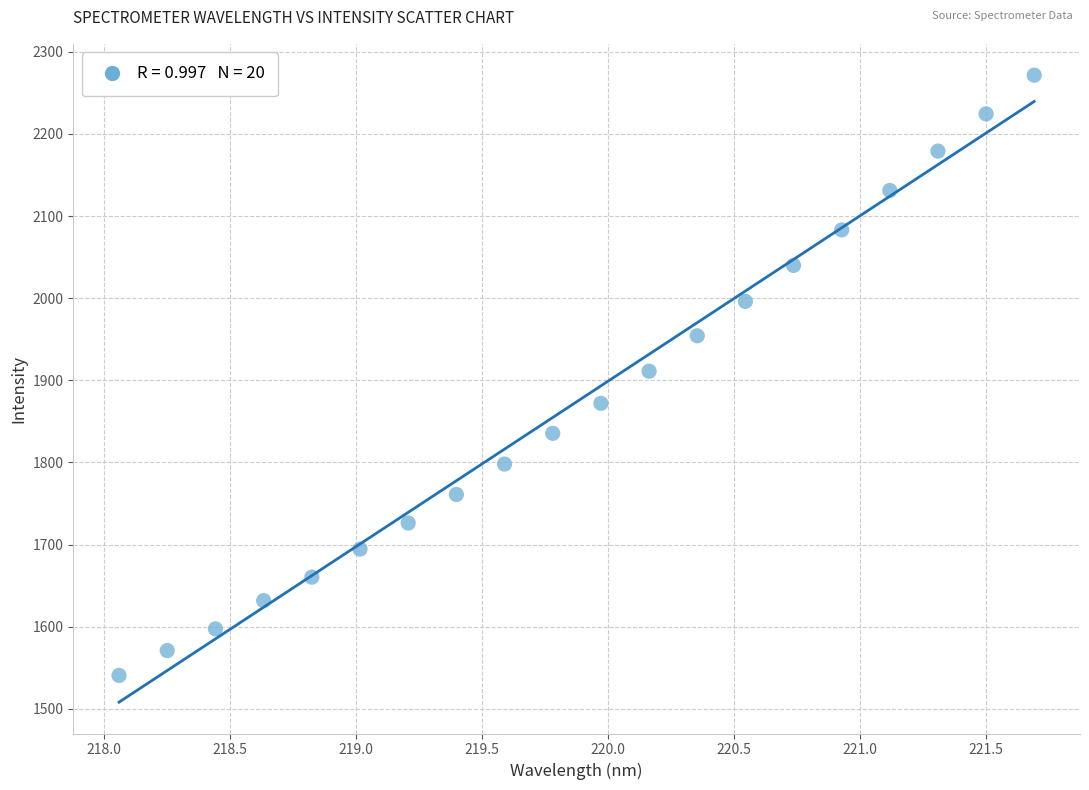

What is the range of Y values (max minus min)?

731.0